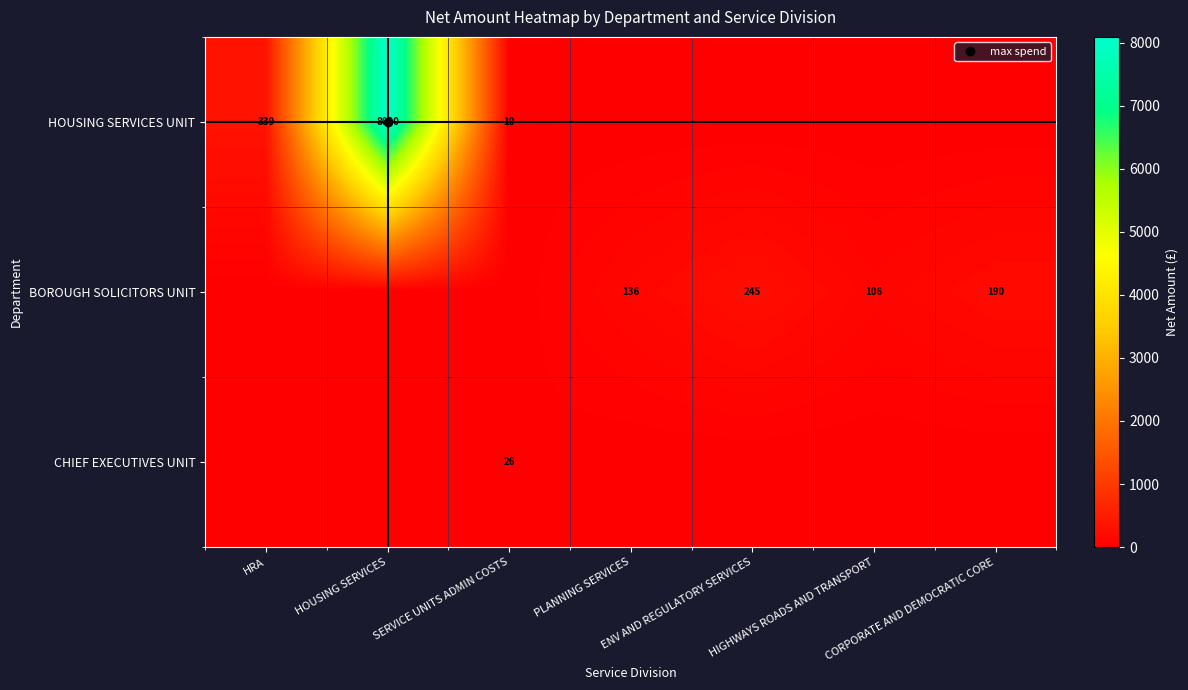

The value of CHIEF EXECUTIVES UNIT at HOUSING SERVICES is 18.1. True or false?

False